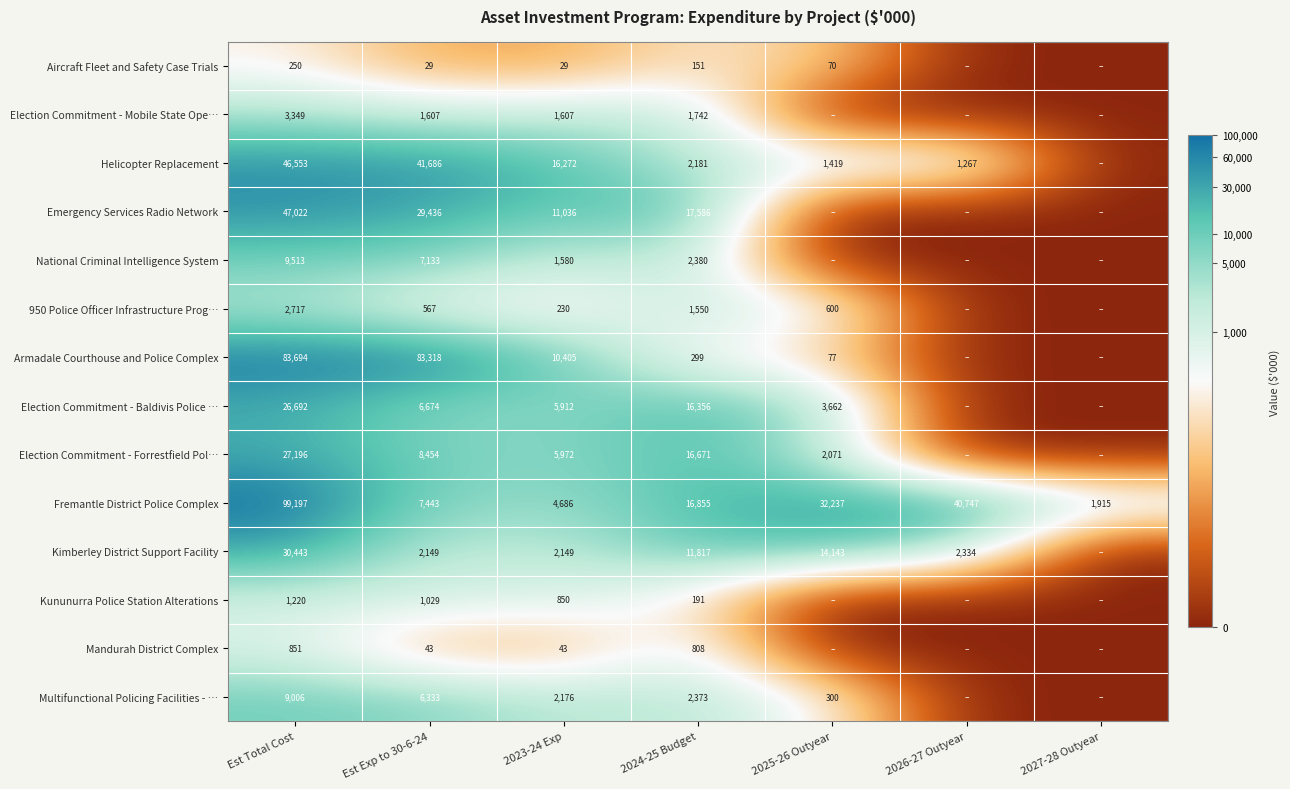

Where is Fremantle District Police Complex nearest to the value 50556?

2026-27 Outyear